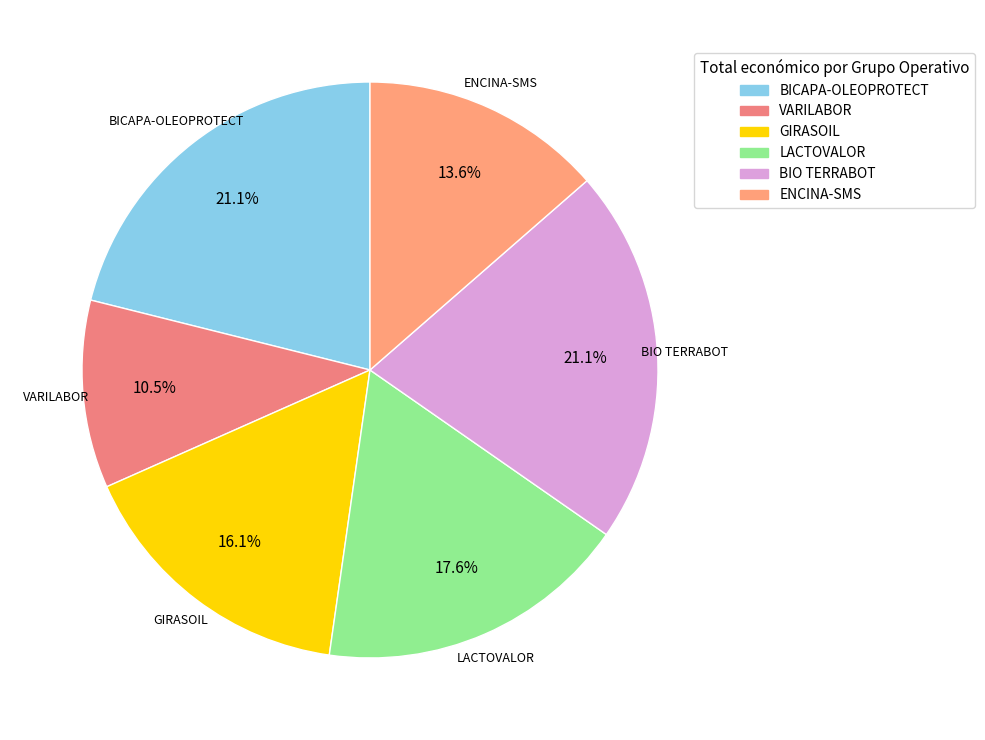

What portion of the pie excludes GIRASOIL?

83.9%